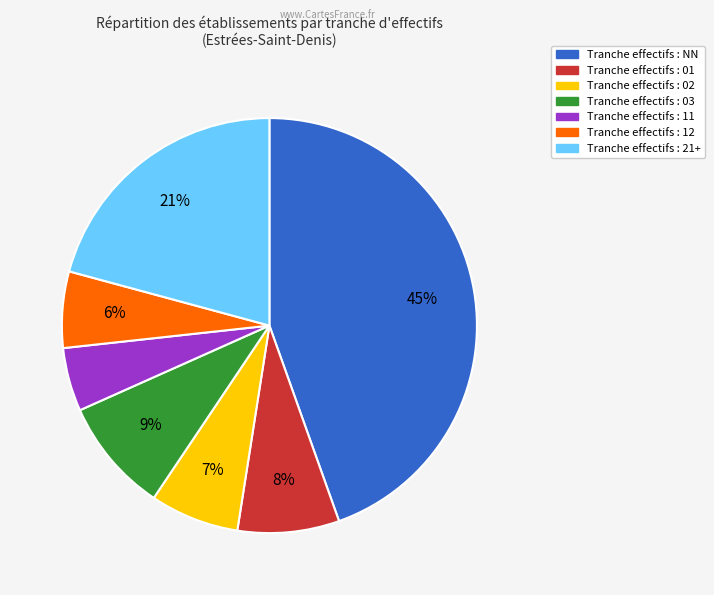

To the nearest percent, what is the average slice percentage?

14%